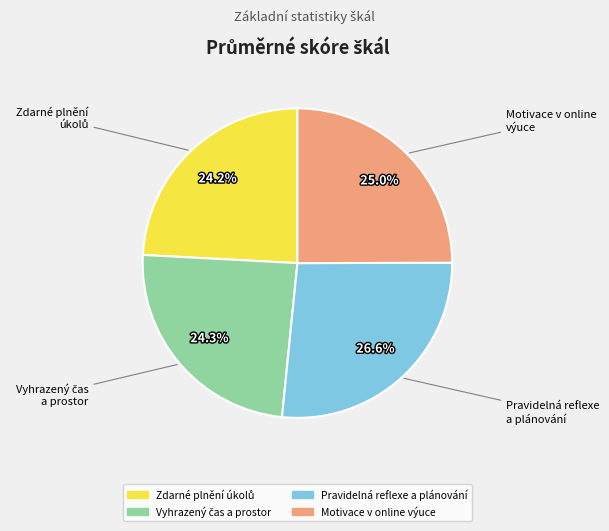

Which category has the biggest portion of the pie?

Pravidelná reflexe a plánování